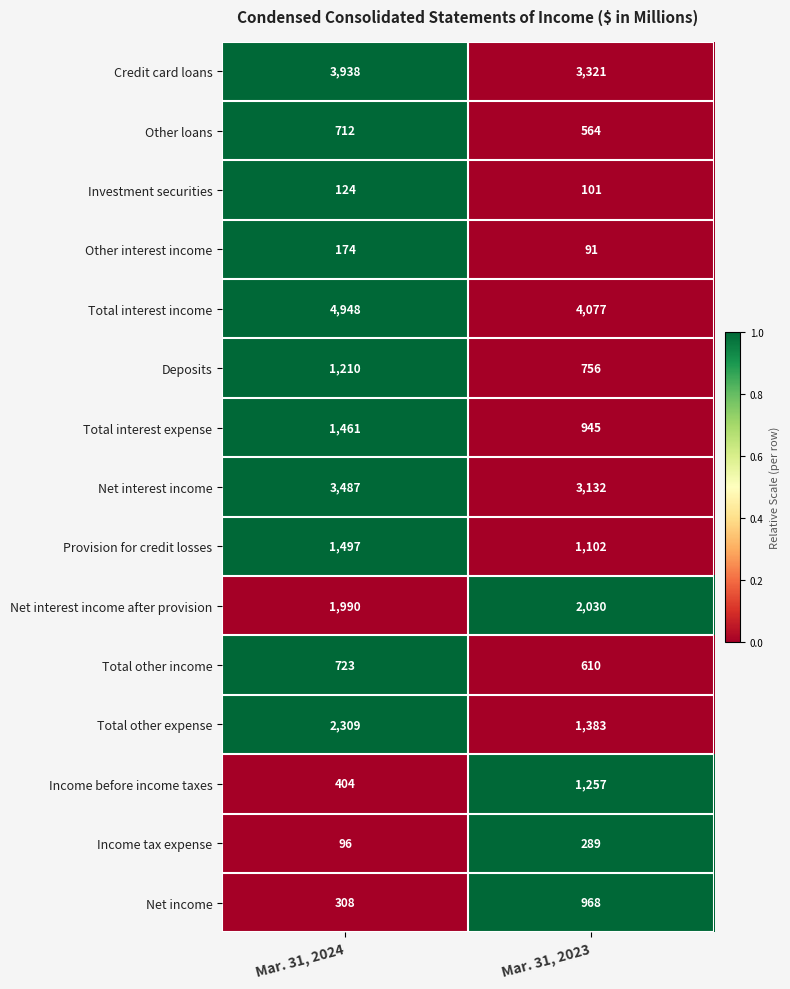

Rank the series at Mar. 31, 2024 from lowest to highest value.

Income tax expense, Investment securities, Other interest income, Net income, Income before income taxes, Other loans, Total other income, Deposits, Total interest expense, Provision for credit losses, Net interest income after provision, Total other expense, Net interest income, Credit card loans, Total interest income